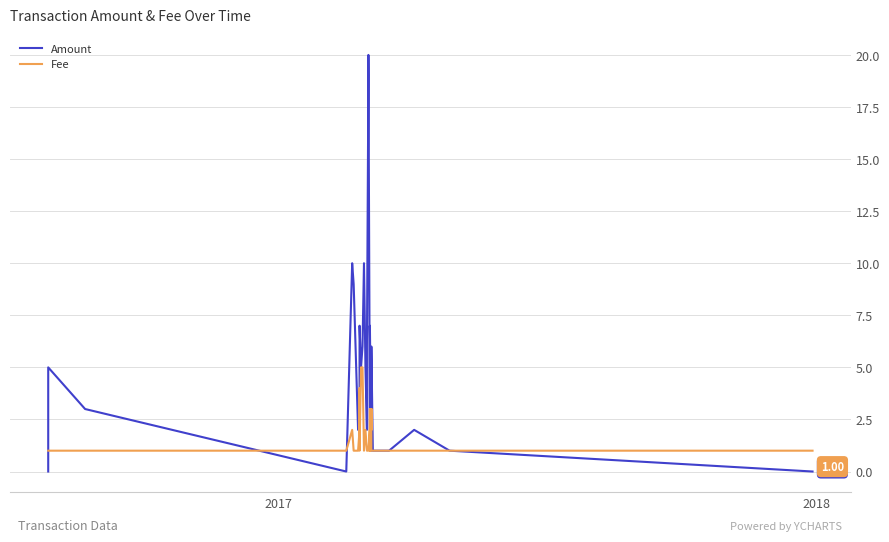

What is the average value of the Amount series?

4.7